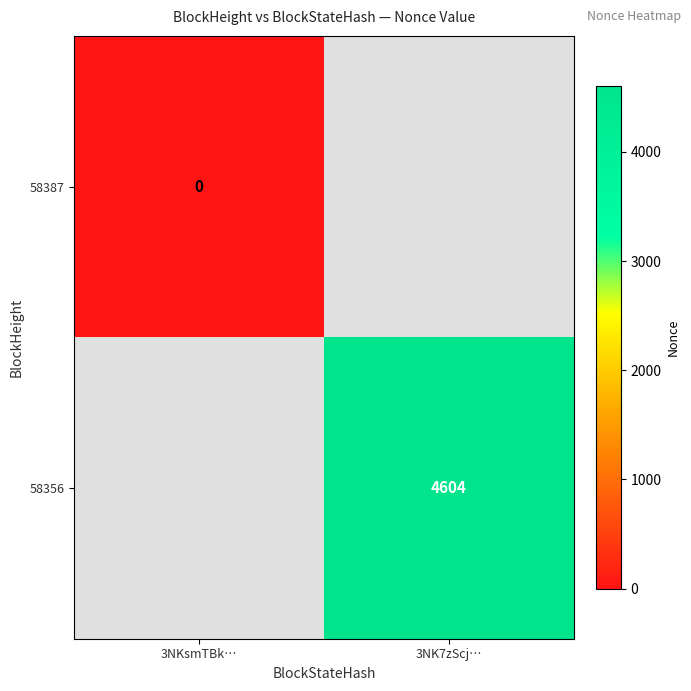

At which category does the chart reach its peak across all series?

3NK7zScj…